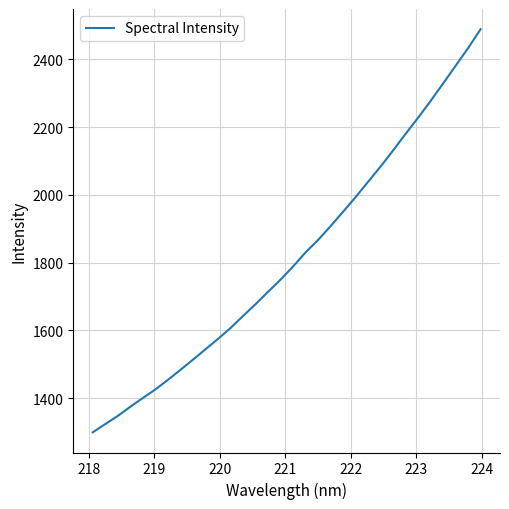

What is the greatest value displayed?

2488.9